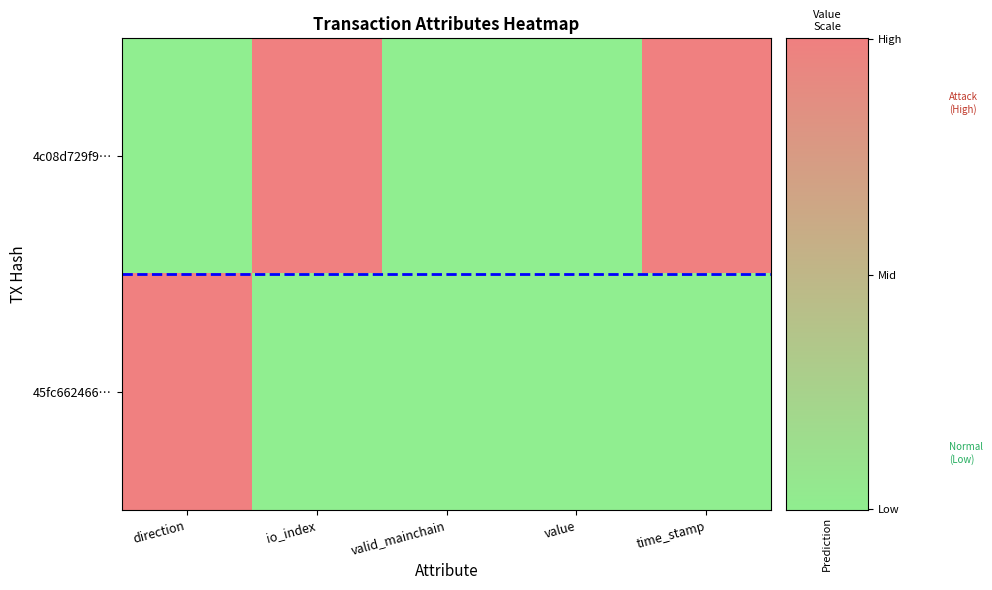

What is the total value across all series at io_index?

1